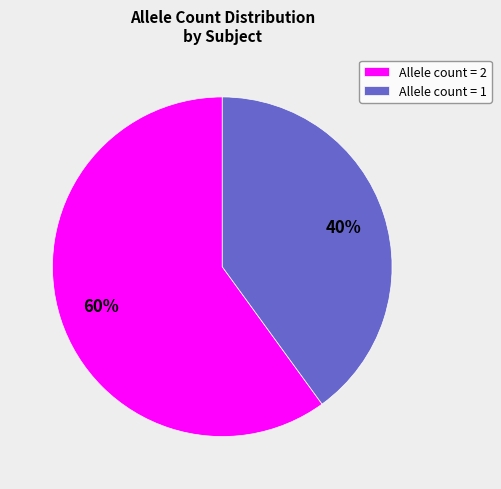

Do Allele count = 2 and Allele count = 1 together represent more than half of the pie?

Yes